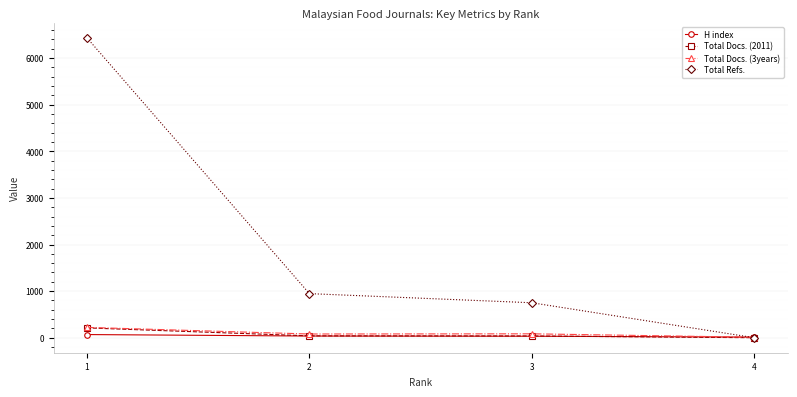

Which series changed the most between 1 and 3?

Total Refs.